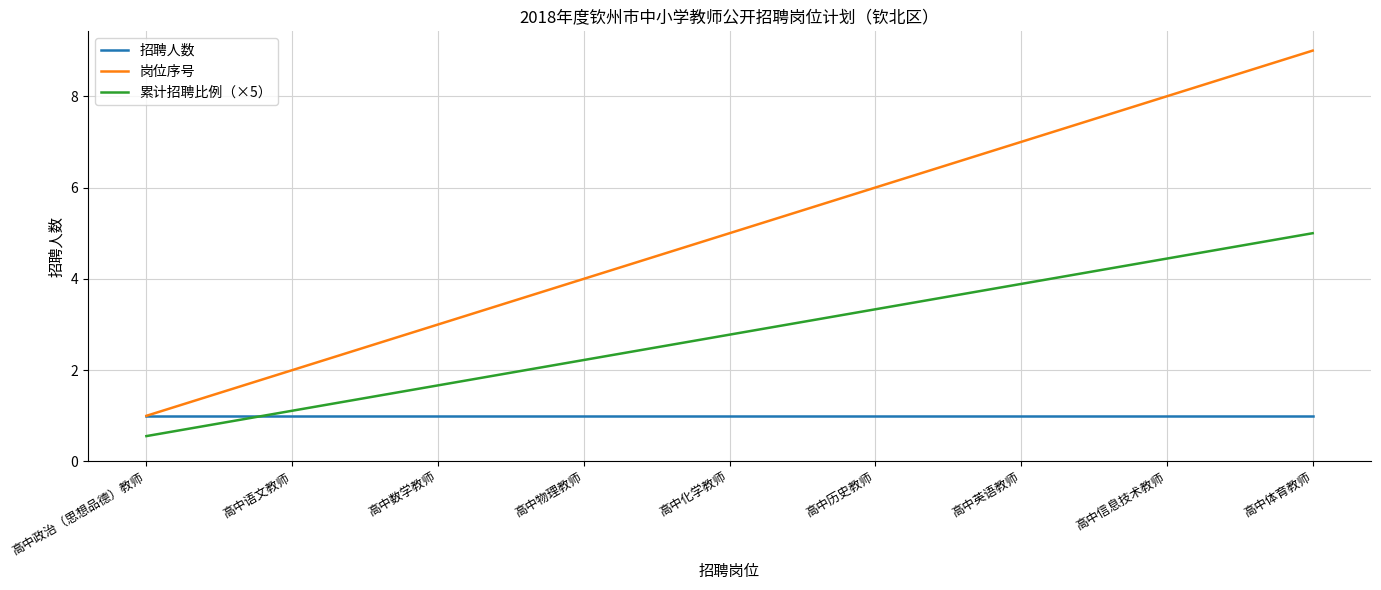

Is it true that 累计招聘比例（×5） equals 0.6 at 高中政治（思想品德）教师?

True